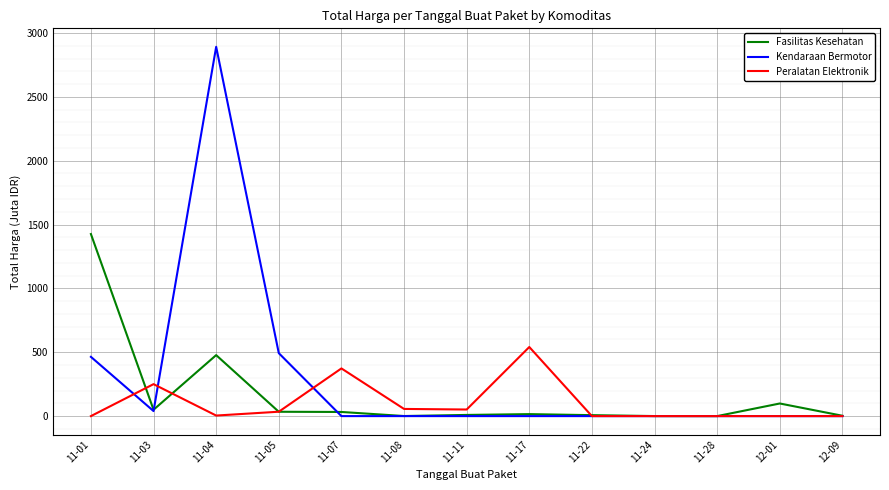

Which series has the largest range (max minus min)?

Kendaraan Bermotor